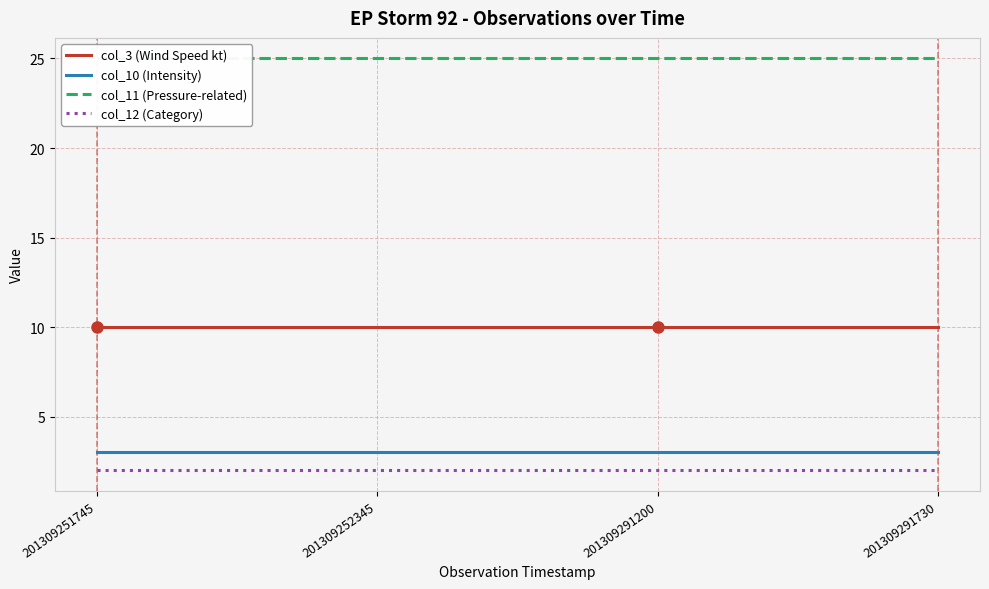

At which category does the chart reach its minimum across all series?

201309251745